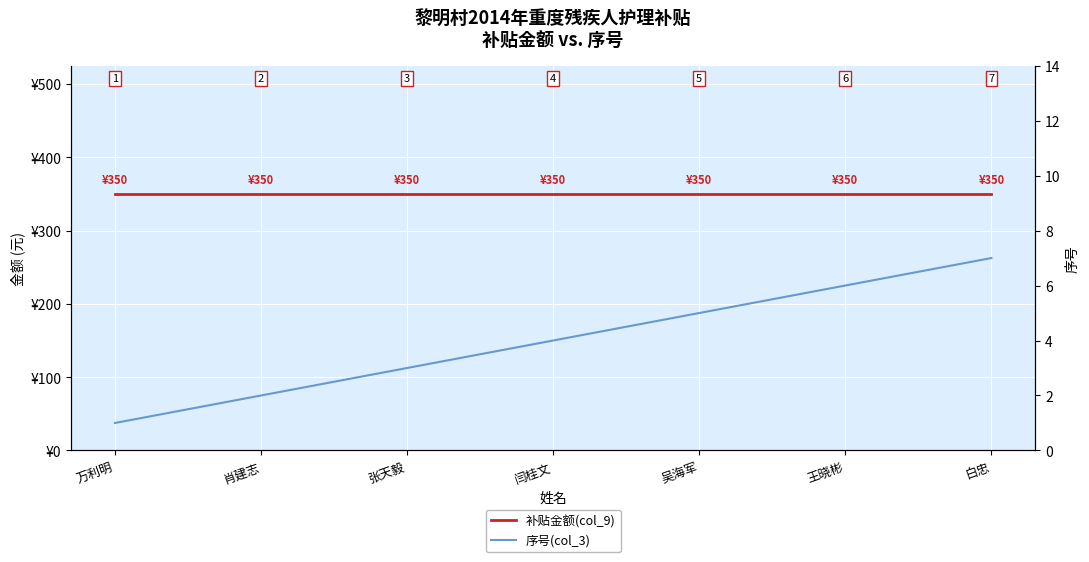

What are all the series names shown in the legend?

补贴金额(col_9), 序号(col_3)